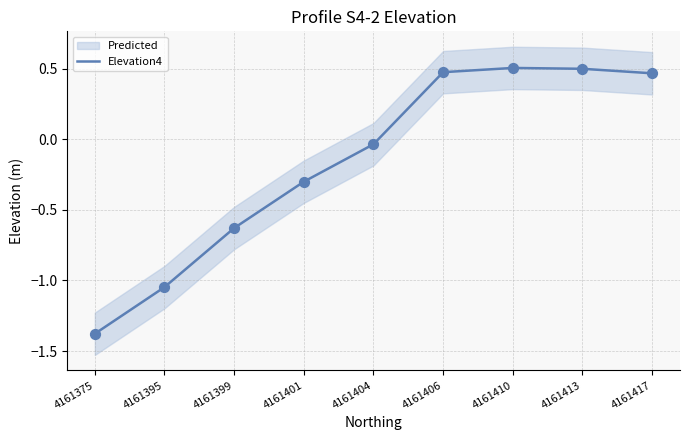

Which has a higher value, 4161406 or 4161413?

4161413